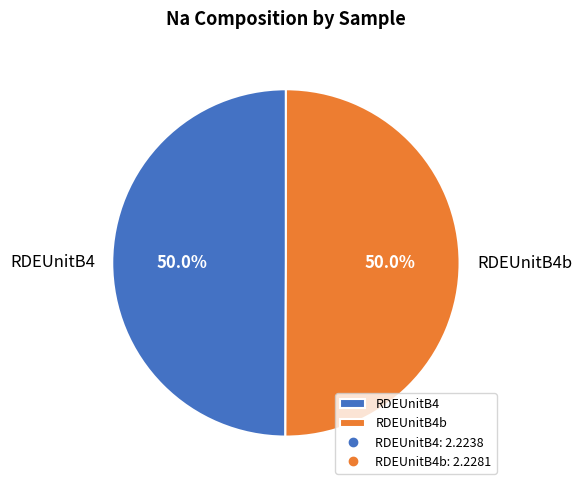

How much of the chart is everything except RDEUnitB4b?

50.0%